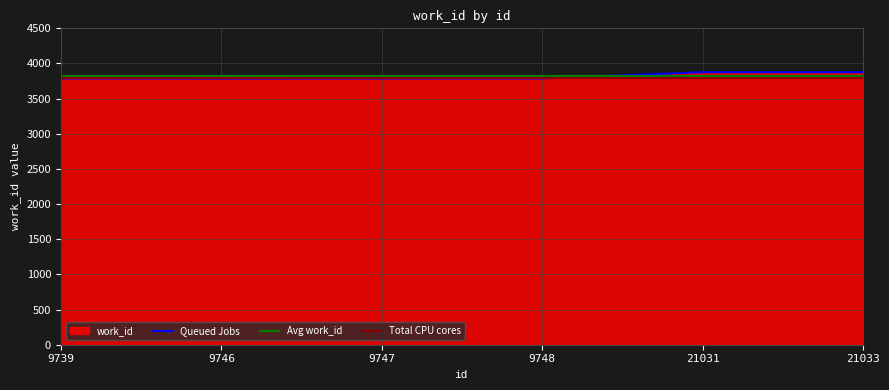

What is the sum of the values at 9746 and 21033?

7661